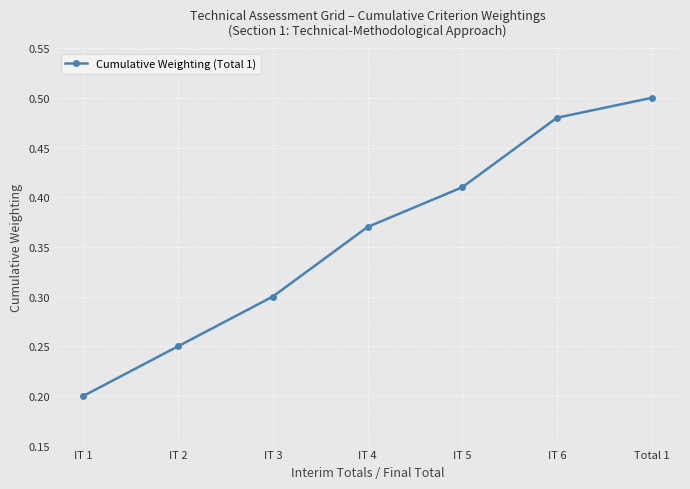

At which label is the value closest to 0?

IT 1